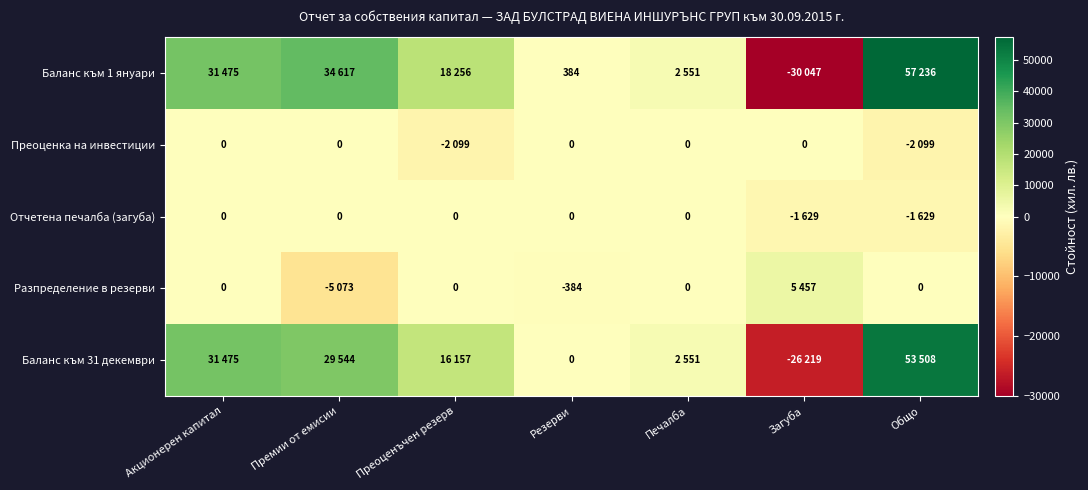

Between Преоценъчен резерв and Акционерен капитал, which is larger?

Акционерен капитал